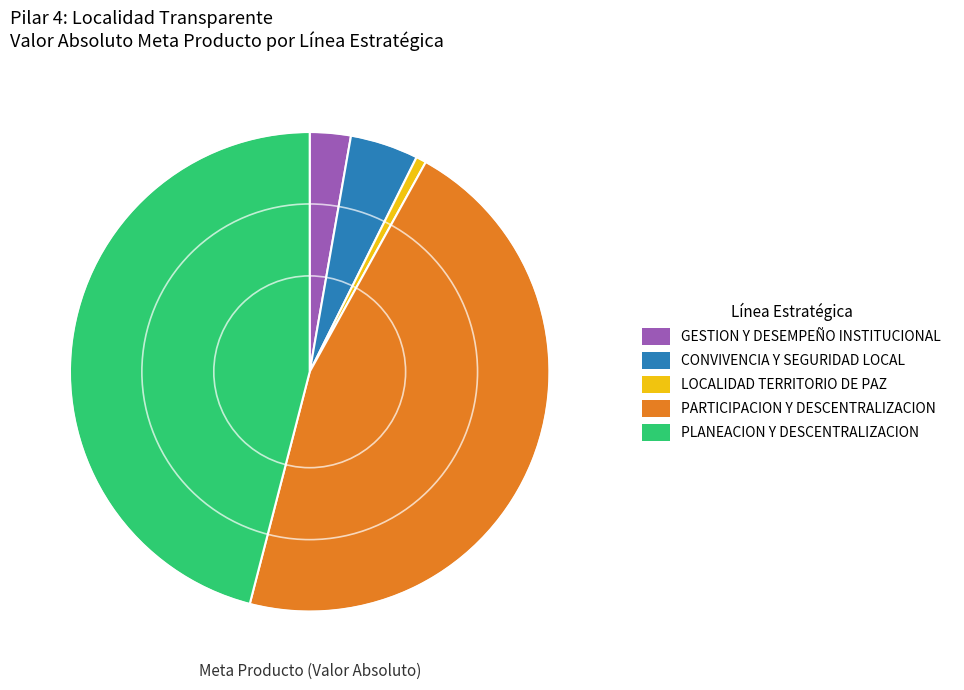

Does any single category account for the majority?

No